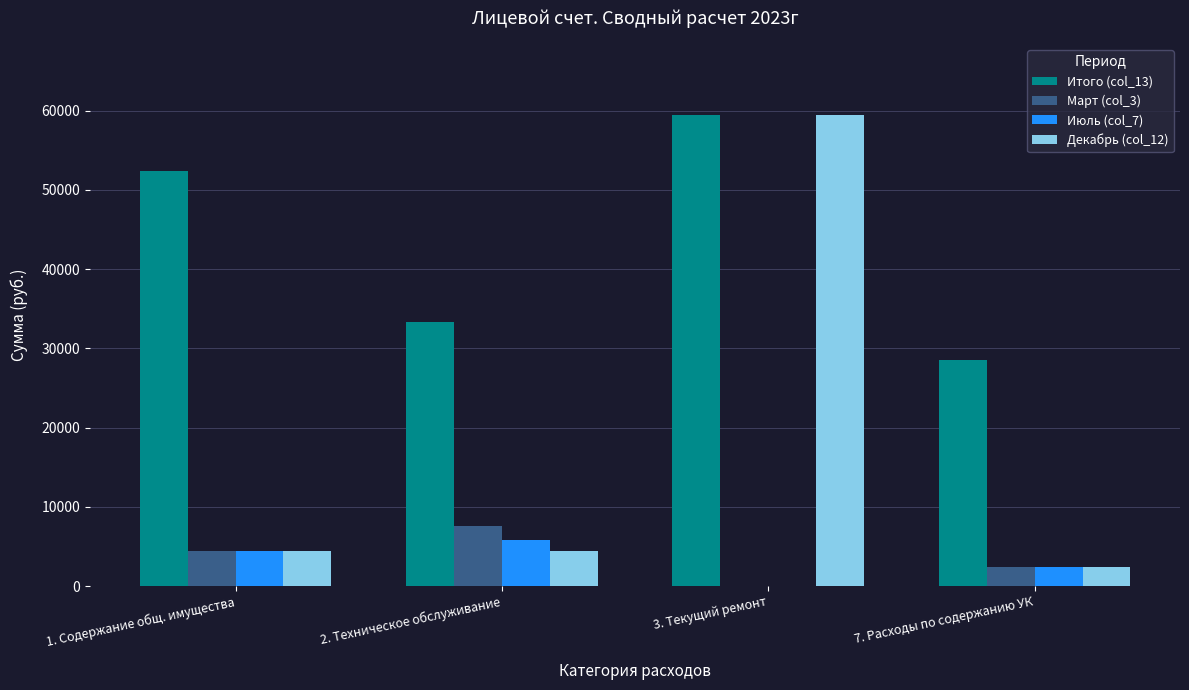

What are all the series names shown in the legend?

Итого (col_13), Март (col_3), Июль (col_7), Декабрь (col_12)